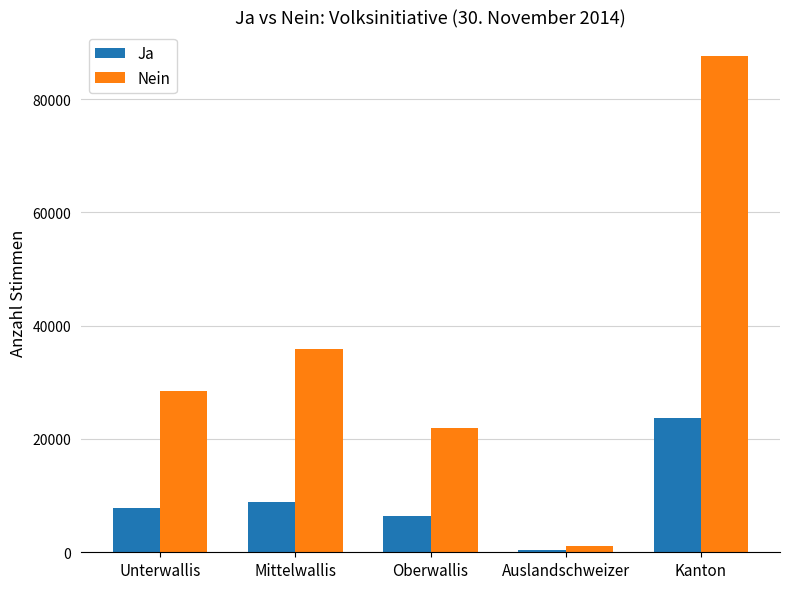

What is the smallest value displayed?

394